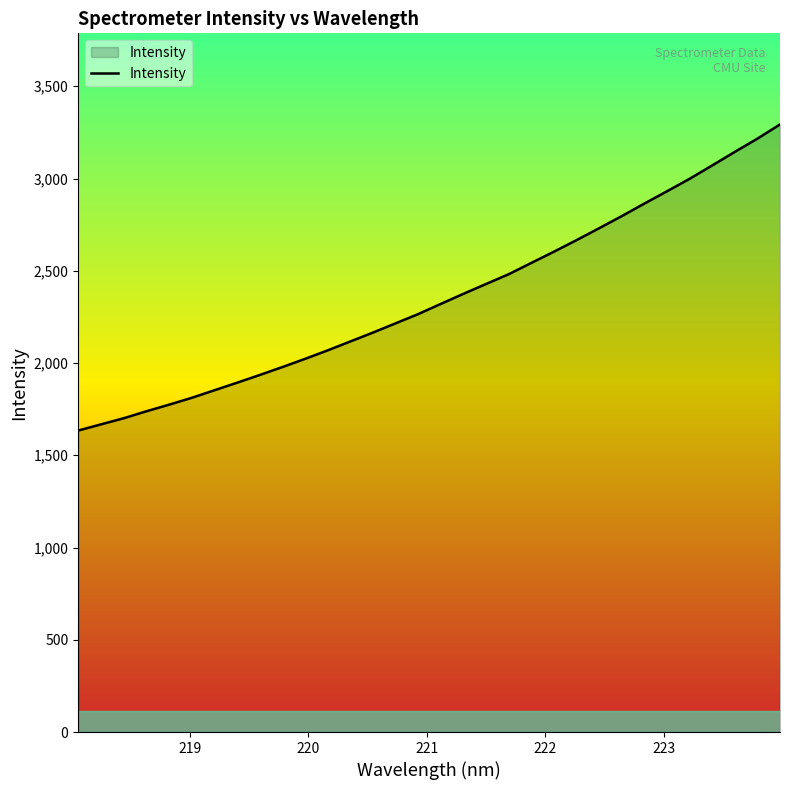

What is the difference between the maximum and minimum values?

1658.9